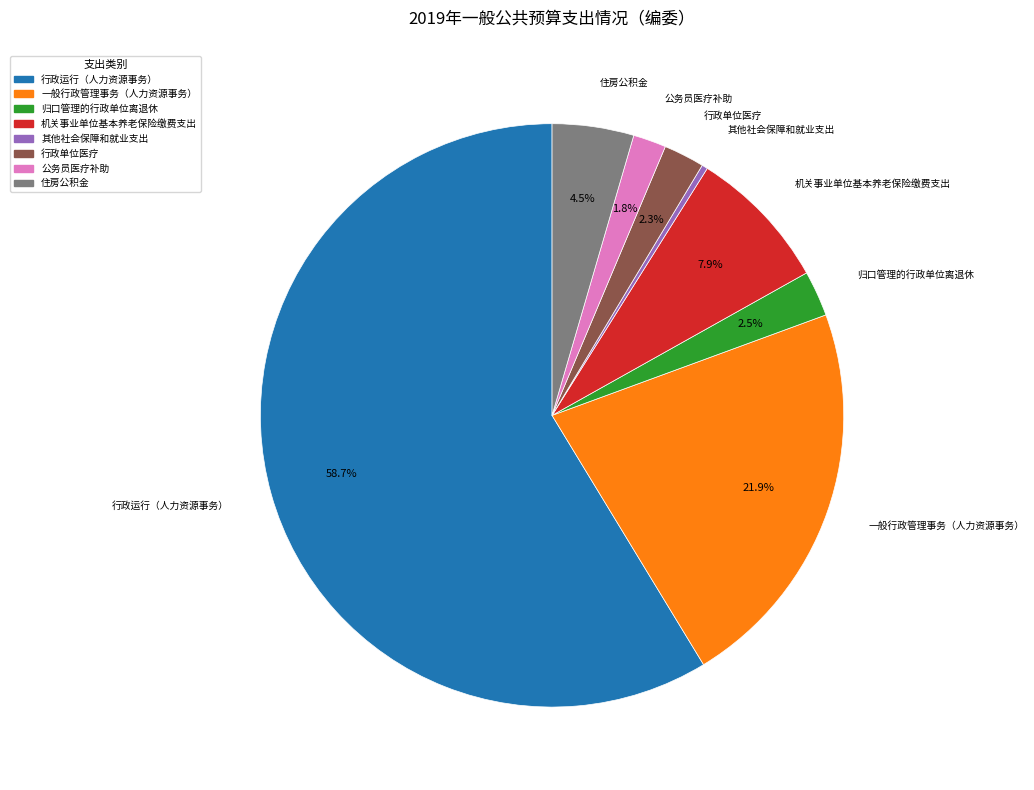

Is there a majority slice in this chart?

Yes